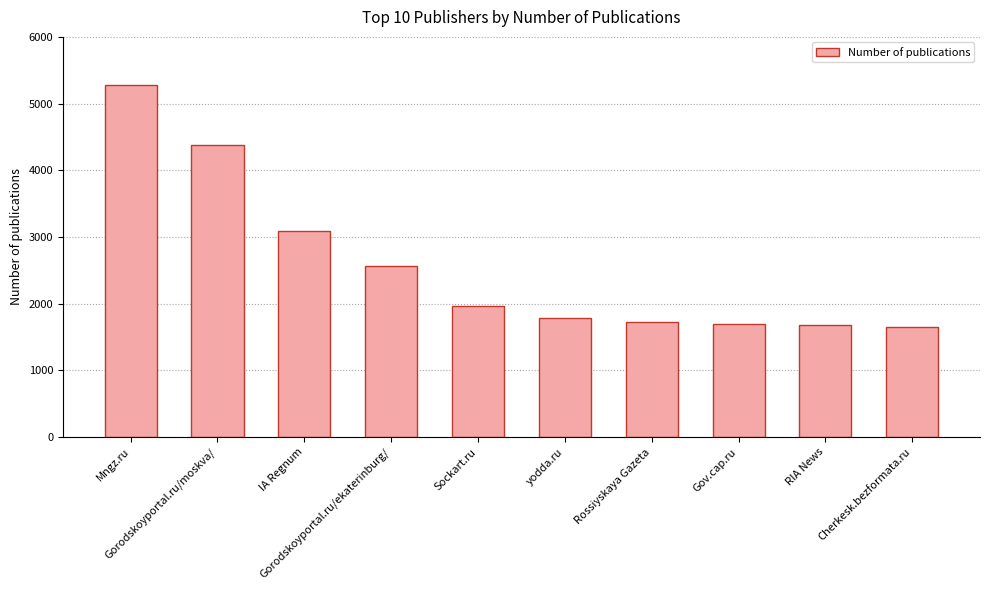

How many bars are there in total?

10